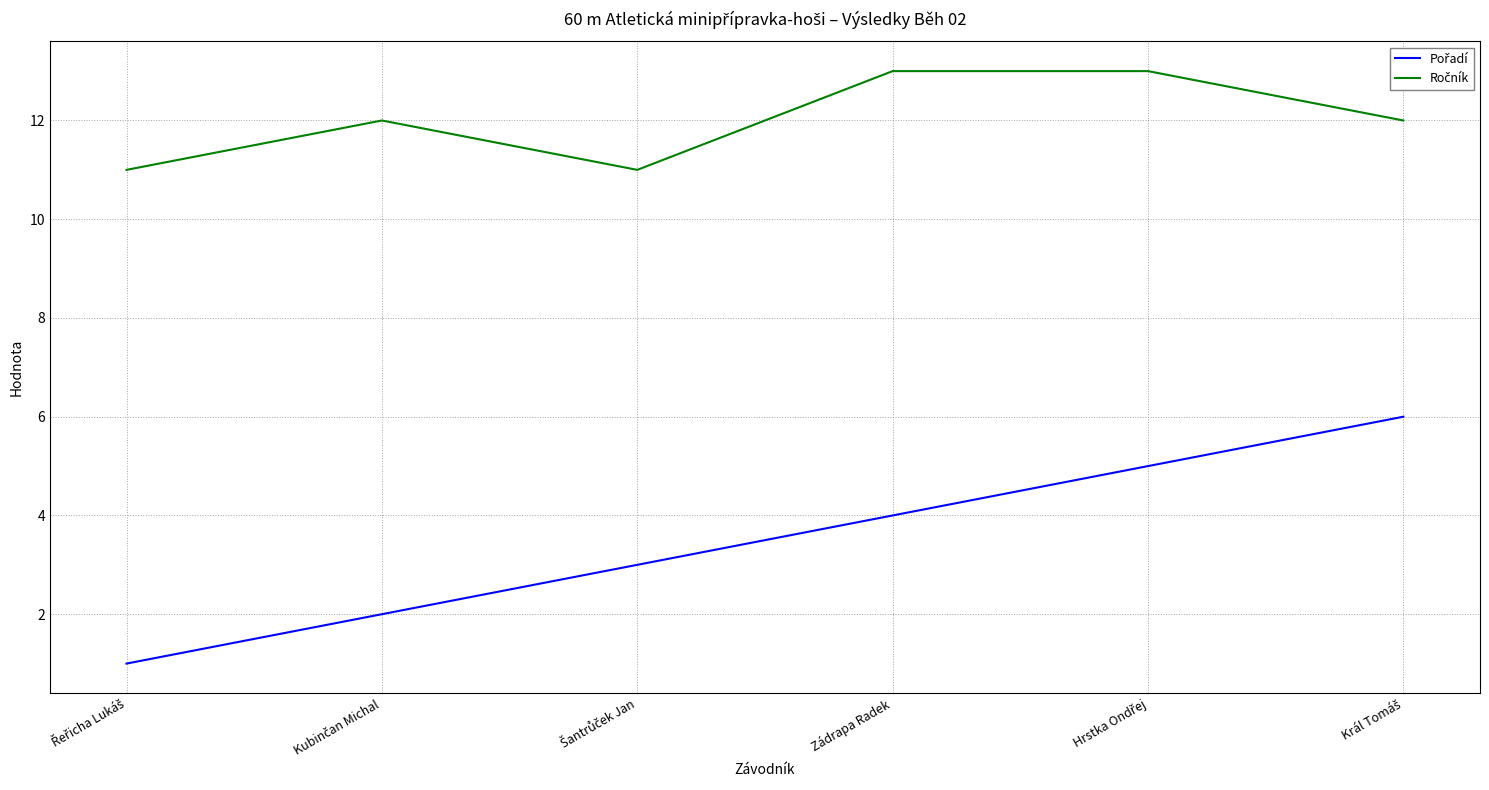

What position from the left is Zádrapa Radek?

4